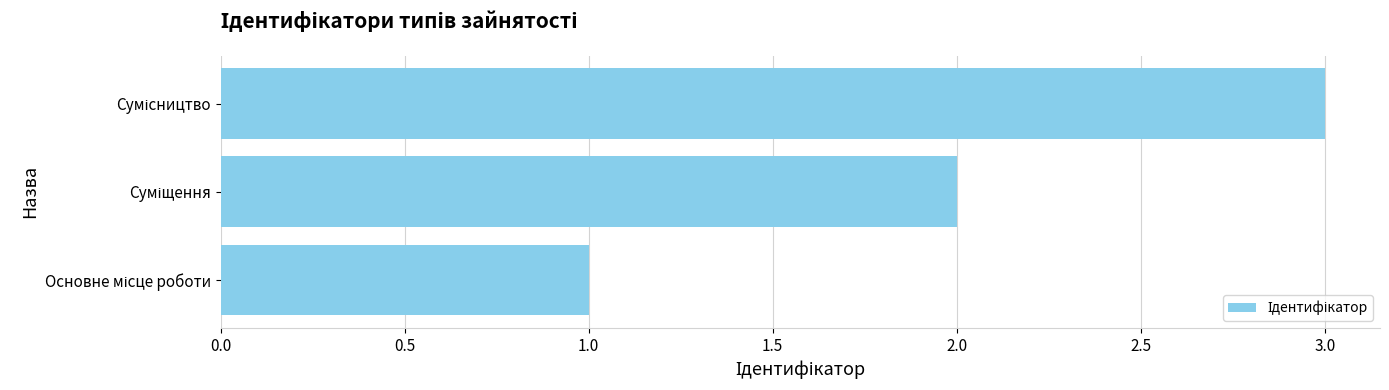

What is the minimum value shown in the chart?

1